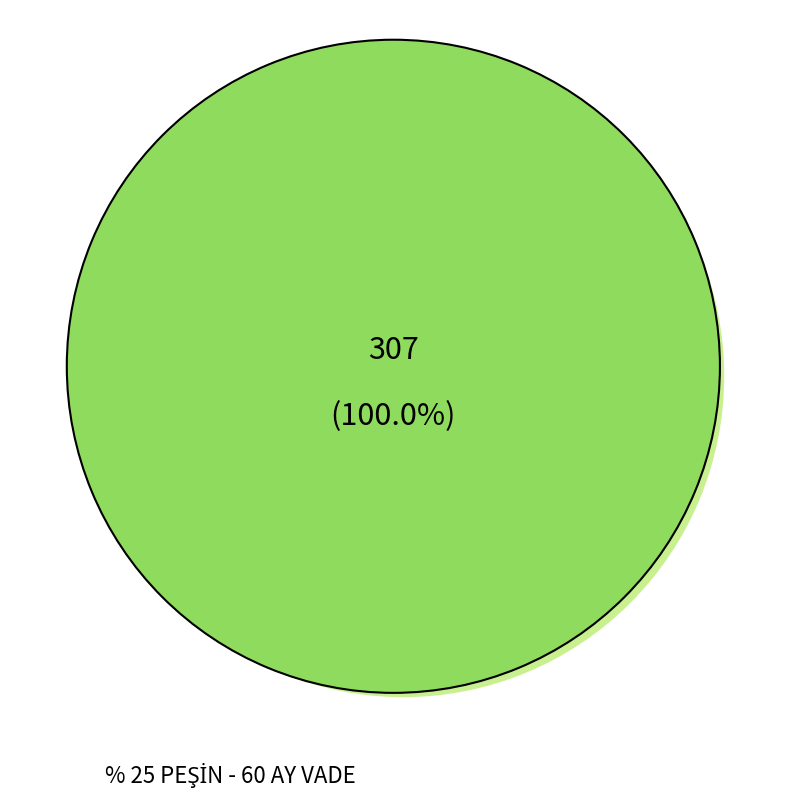

Is it true that % 25 PEŞİN - 60 AY VADE is 61% of the pie?

False